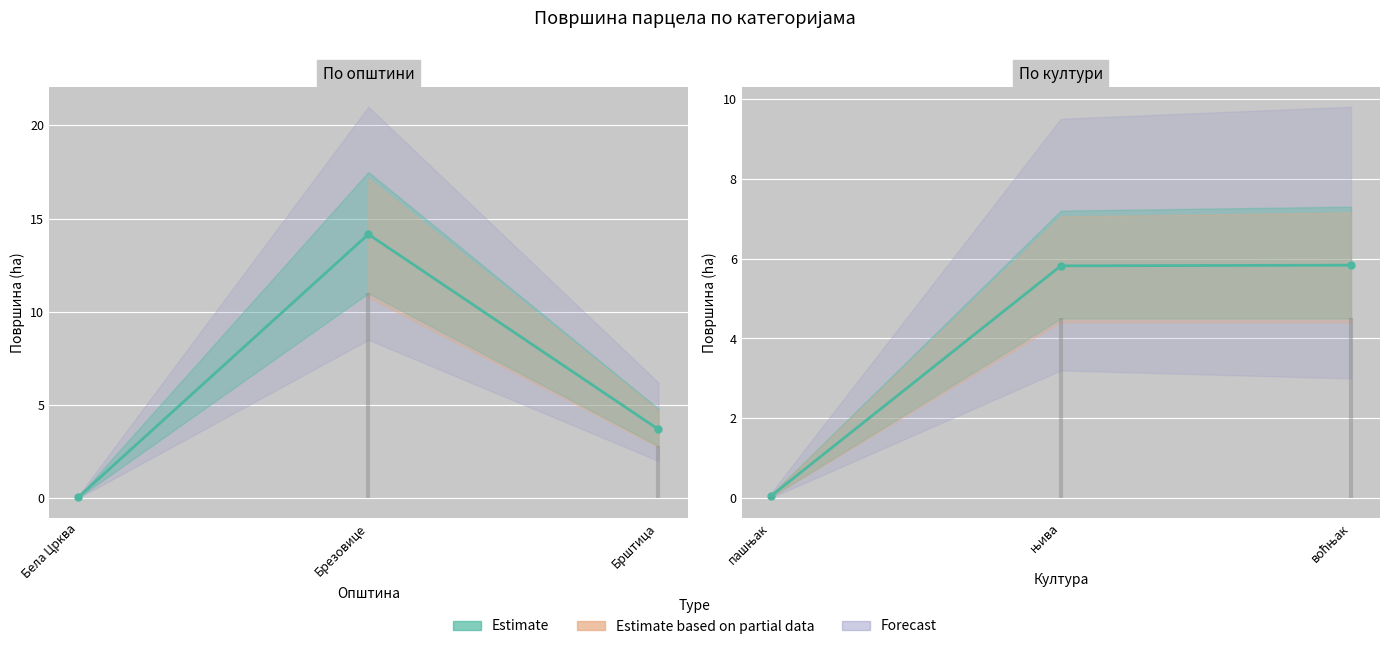

Where does the data first go above 5?

њива